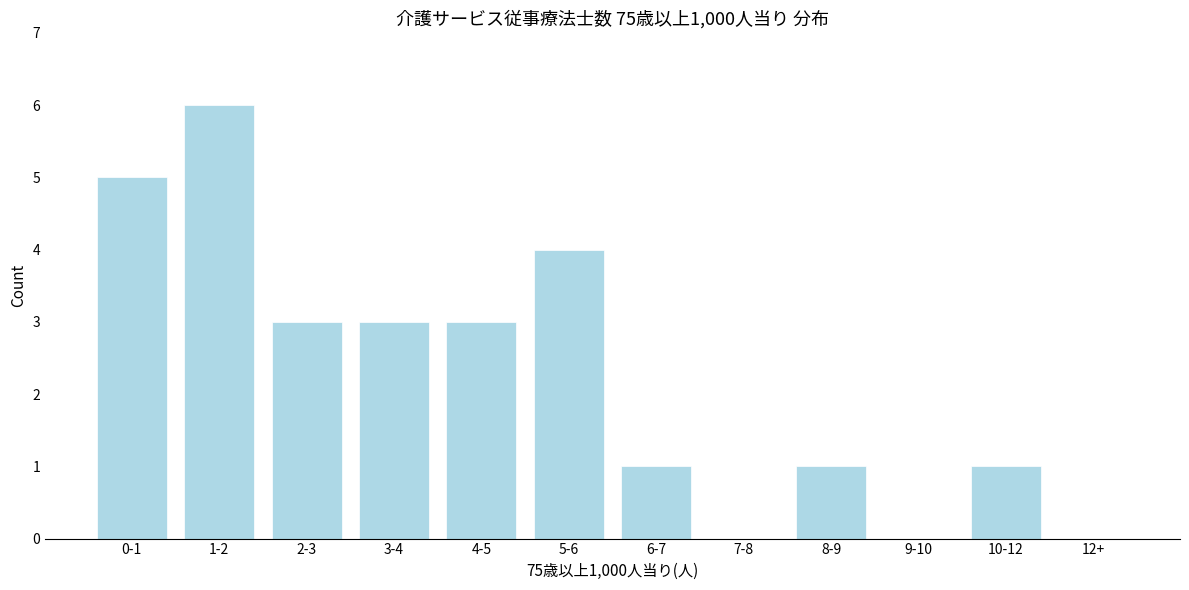

Reading right to left, list all the values displayed in this chart.

12+=0	10-12=1	9-10=0	8-9=1	7-8=0	6-7=1	5-6=4	4-5=3	3-4=3	2-3=3	1-2=6	0-1=5